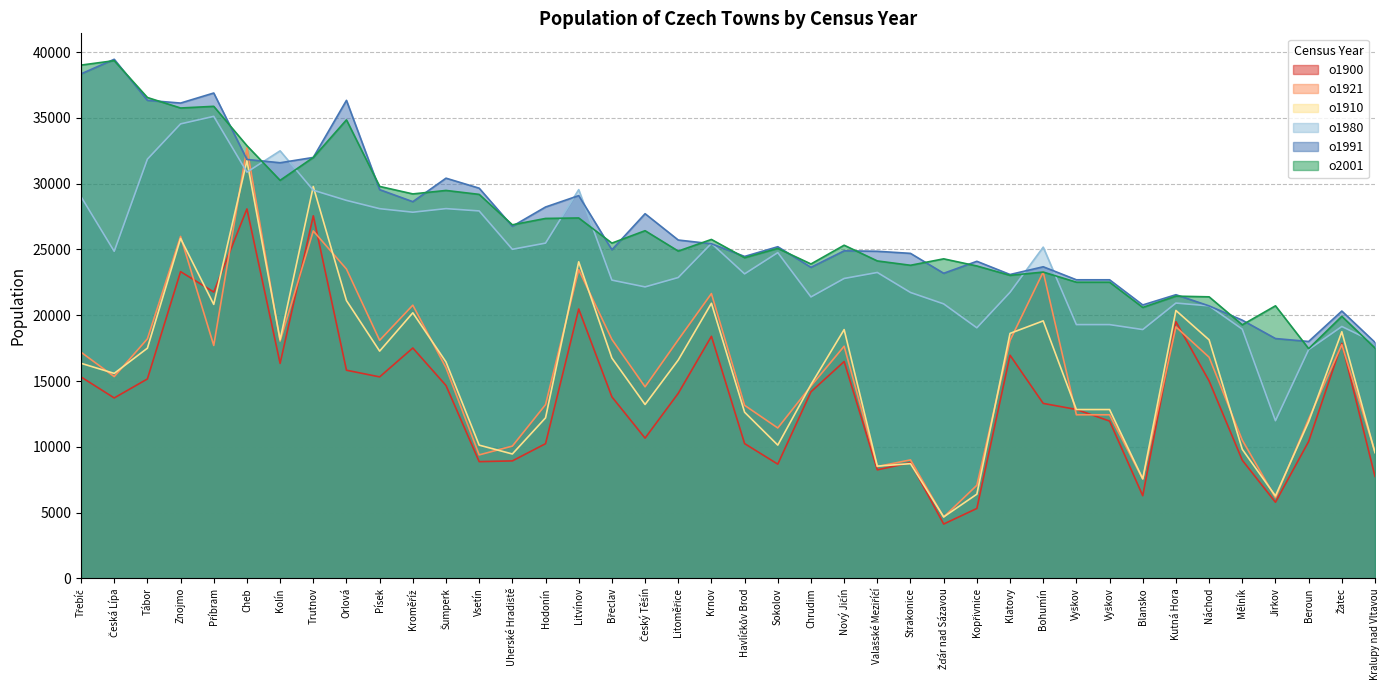

At which category does o1910 reach its first local valley?

Česká Lípa